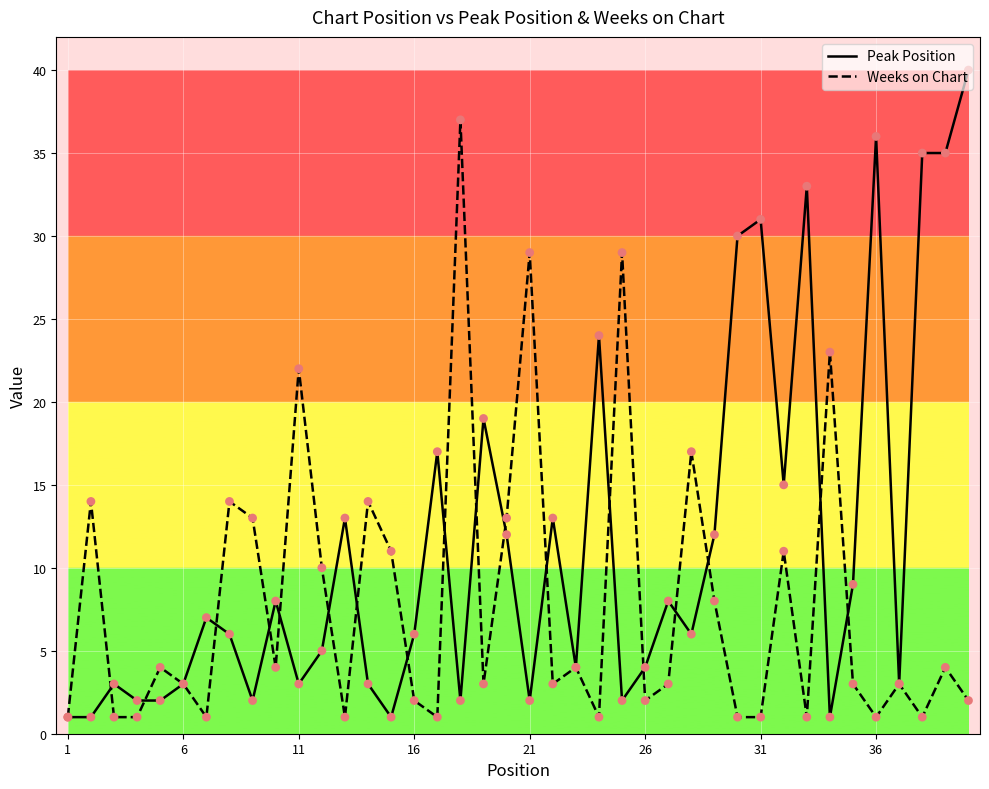

Which series has the largest range (max minus min)?

Peak Position